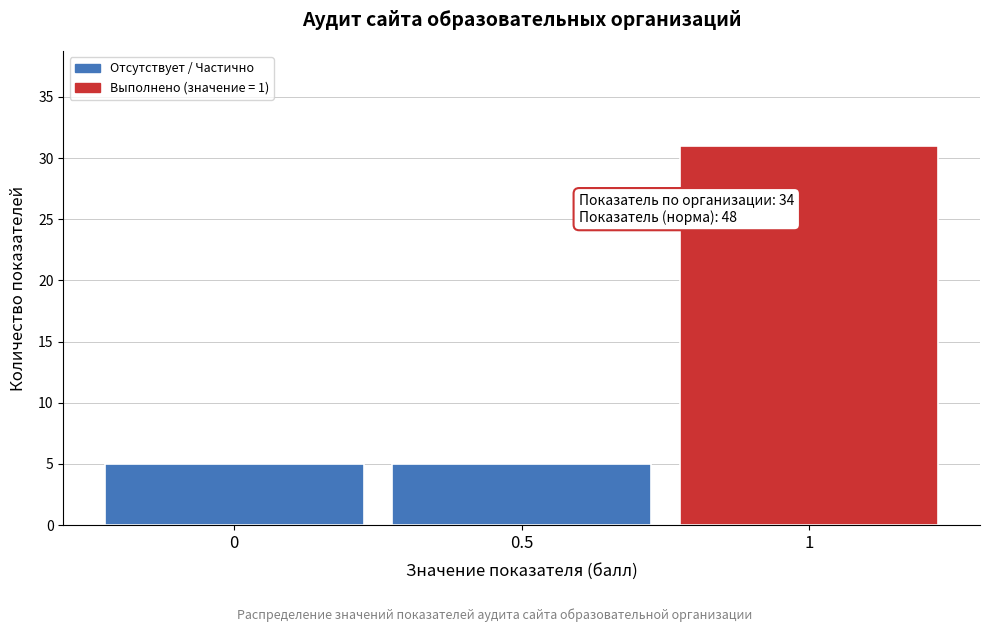

Reading left to right, extract all data points from this chart.

0=5	0.5=5	1=31